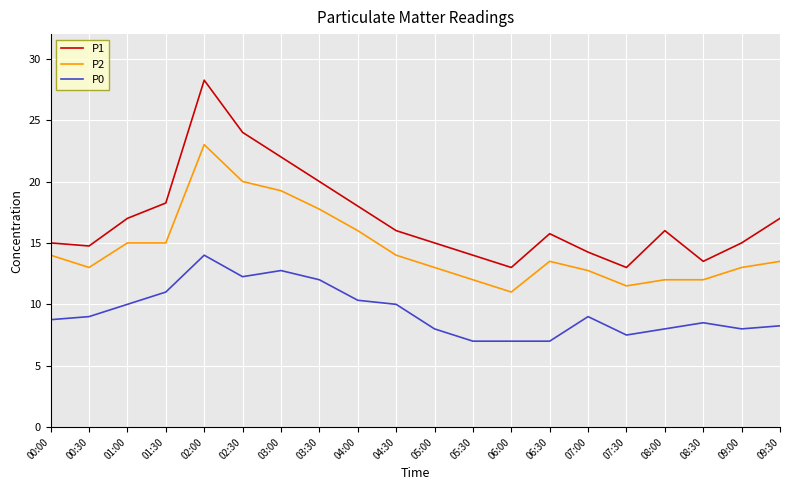

In P1, how many points are higher than both neighbors (excluding endpoints)?

3